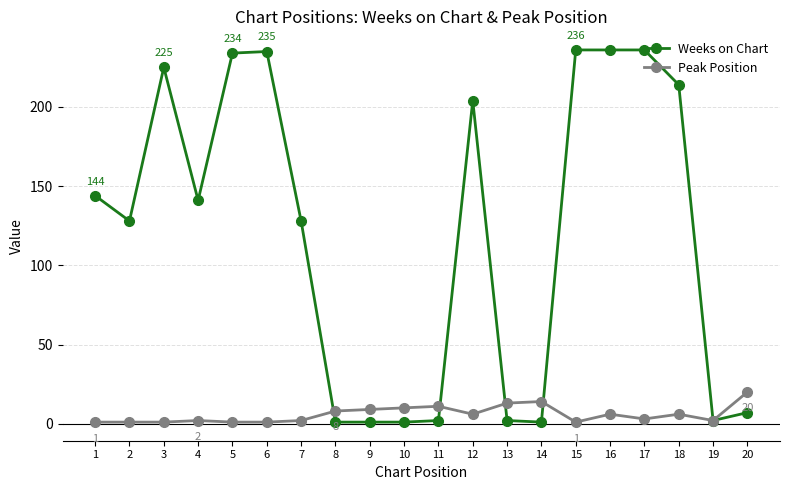

Rank the series by their average value, from lowest to highest.

Peak Position, Weeks on Chart